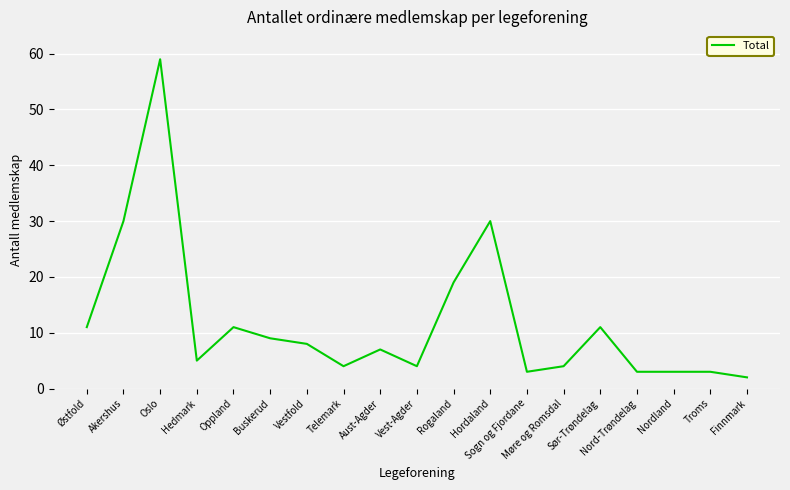

Reading left to right, transcribe all the data shown in this chart.

11	30	59	5	11	9	8	4	7	4	19	30	3	4	11	3	3	3	2